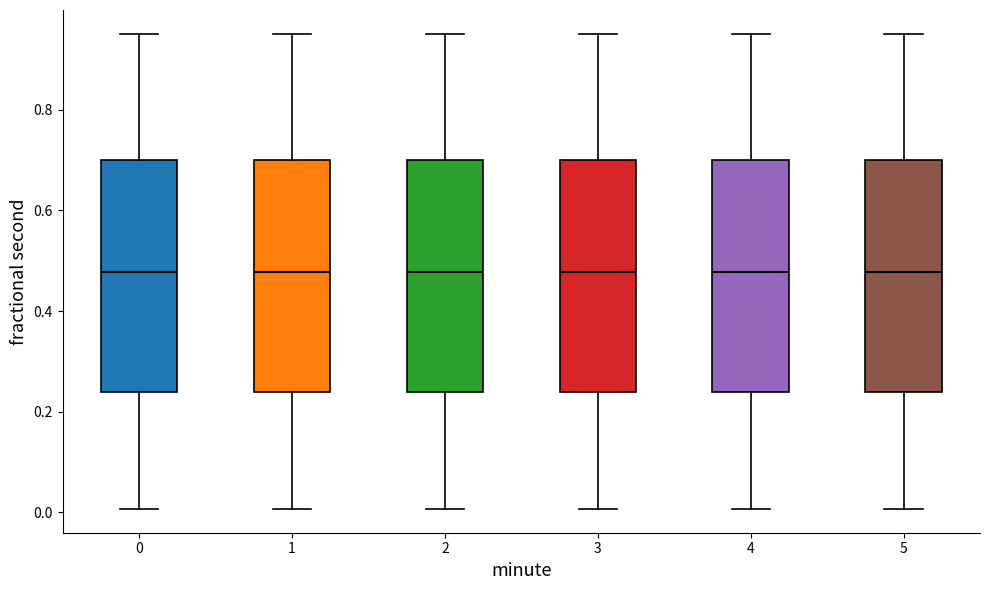

Where is the upper edge of the box at x = 2 on the y-axis? The values are not printed on the chart, so give them approximately, as read against the axis.

0.70